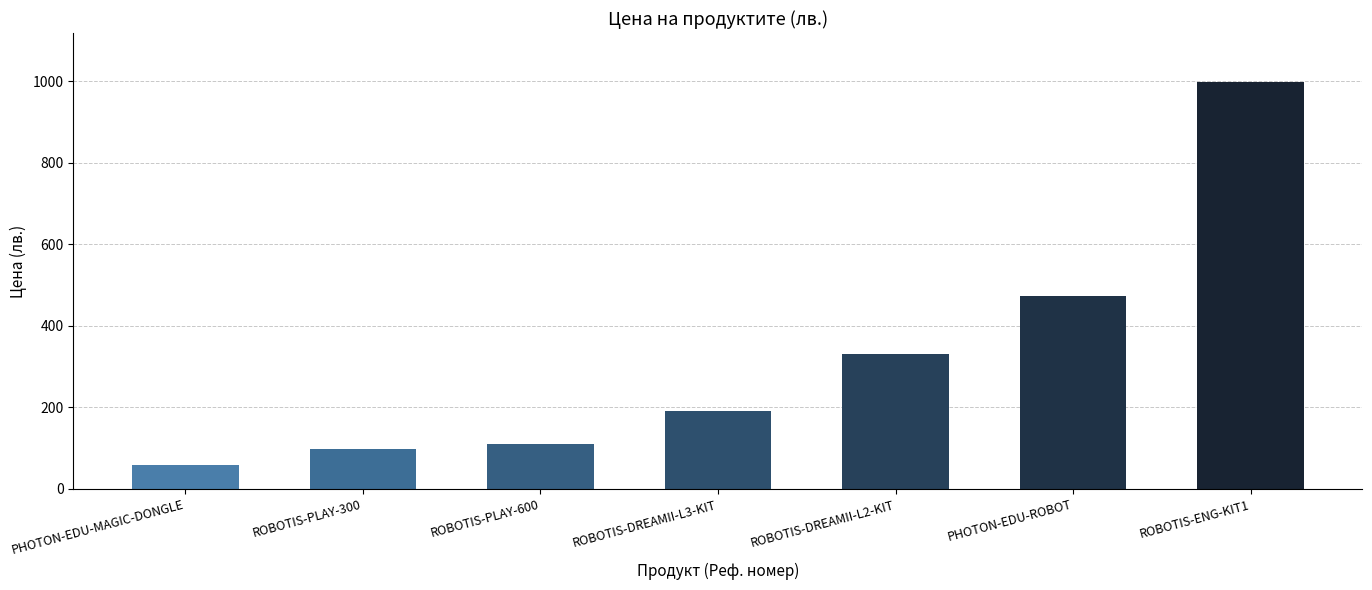

Reading right to left, list all the values displayed in this chart.

ROBOTIS-ENG-KIT1=999.0	PHOTON-EDU-ROBOT=474.0	ROBOTIS-DREAMII-L2-KIT=330.0	ROBOTIS-DREAMII-L3-KIT=191.4	ROBOTIS-PLAY-600=109.0	ROBOTIS-PLAY-300=99.0	PHOTON-EDU-MAGIC-DONGLE=58.8